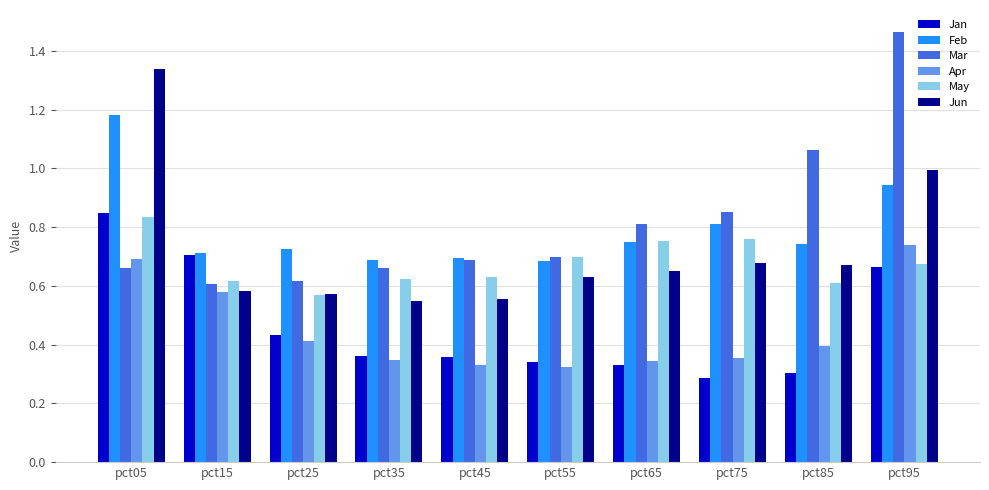

Between pct05 and pct75, which series saw the biggest shift?

Jun